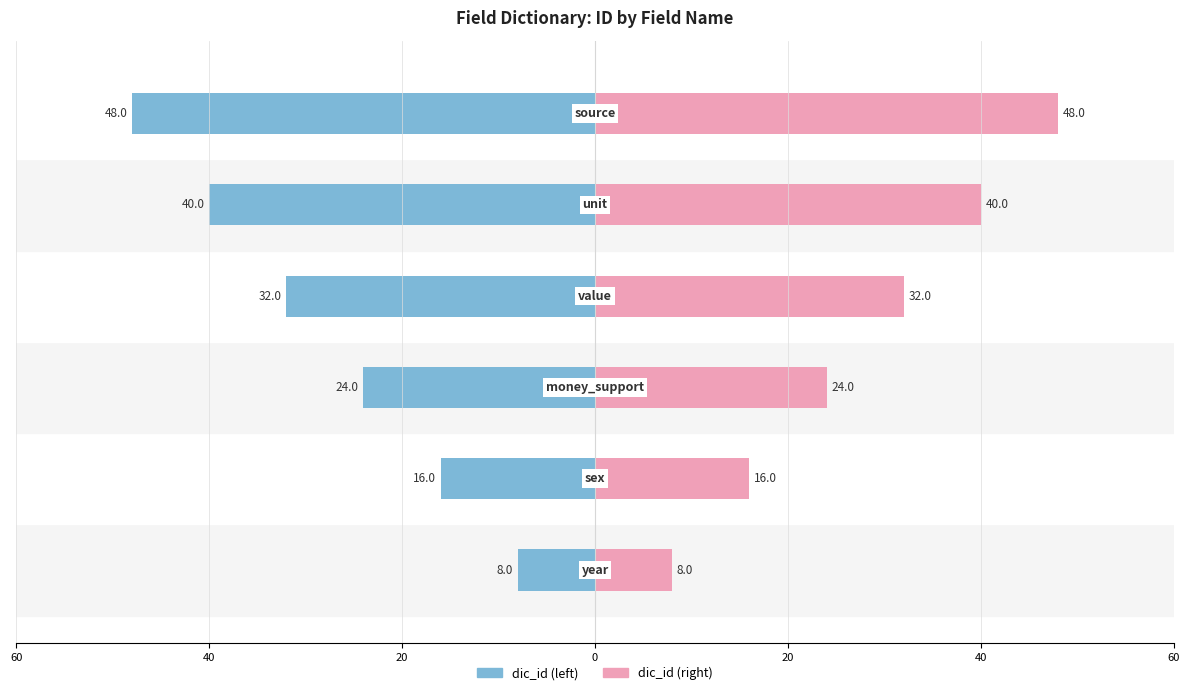

True or false: dic_id (left) has a value of -5 at 40.

False